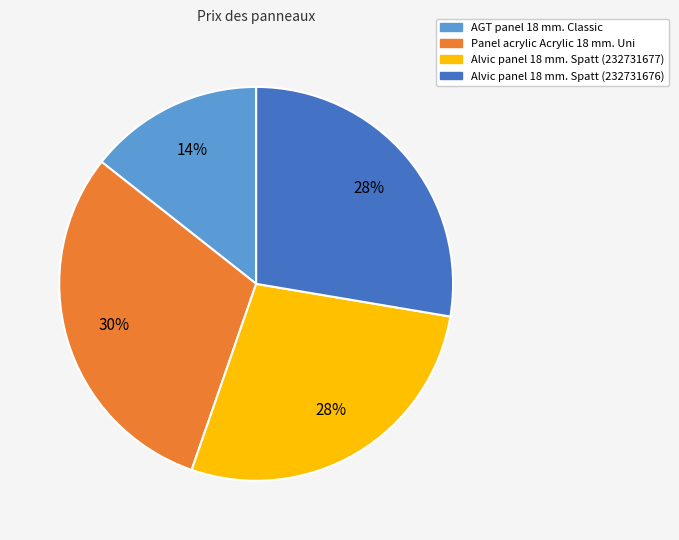

Combined, do Alvic panel 18 mm. Spatt (232731676) and Alvic panel 18 mm. Spatt (232731677) account for over 50%?

Yes